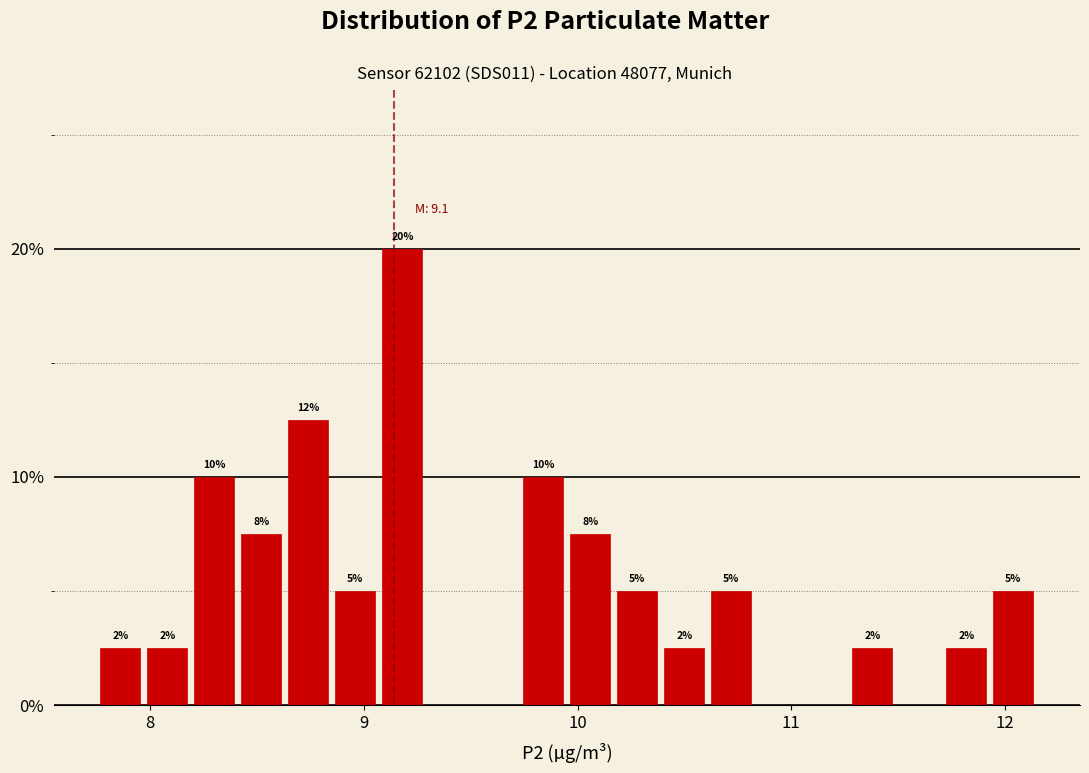

Around what value on the x-axis is the tallest bar? Give the approximate position of its centre, as read against the axis.

9.2